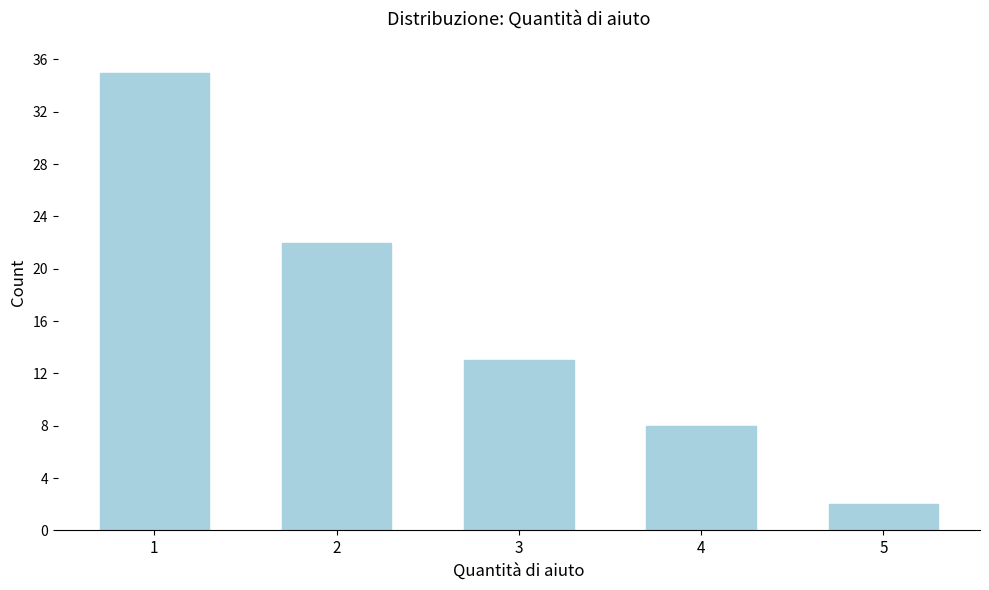

Reading right to left, transcribe all the data shown in this chart.

2	8	13	22	35